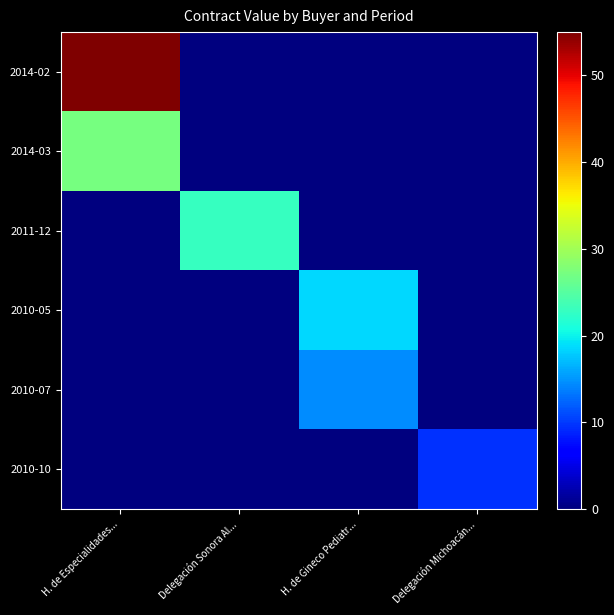

Reading left to right, list all the values displayed in this chart.

2014-02: H. de Especialidades...=55.0	Delegación Sonora Al...=0.0	H. de Gineco Pediatr...=0.0	Delegación Michoacán...=0.0
2014-03: H. de Especialidades...=27.2	Delegación Sonora Al...=0.0	H. de Gineco Pediatr...=0.0	Delegación Michoacán...=0.0
2011-12: H. de Especialidades...=0.0	Delegación Sonora Al...=22.8	H. de Gineco Pediatr...=0.0	Delegación Michoacán...=0.0
2010-05: H. de Especialidades...=0.0	Delegación Sonora Al...=0.0	H. de Gineco Pediatr...=18.6	Delegación Michoacán...=0.0
2010-07: H. de Especialidades...=0.0	Delegación Sonora Al...=0.0	H. de Gineco Pediatr...=14.4	Delegación Michoacán...=0.0
2010-10: H. de Especialidades...=0.0	Delegación Sonora Al...=0.0	H. de Gineco Pediatr...=0.0	Delegación Michoacán...=9.5